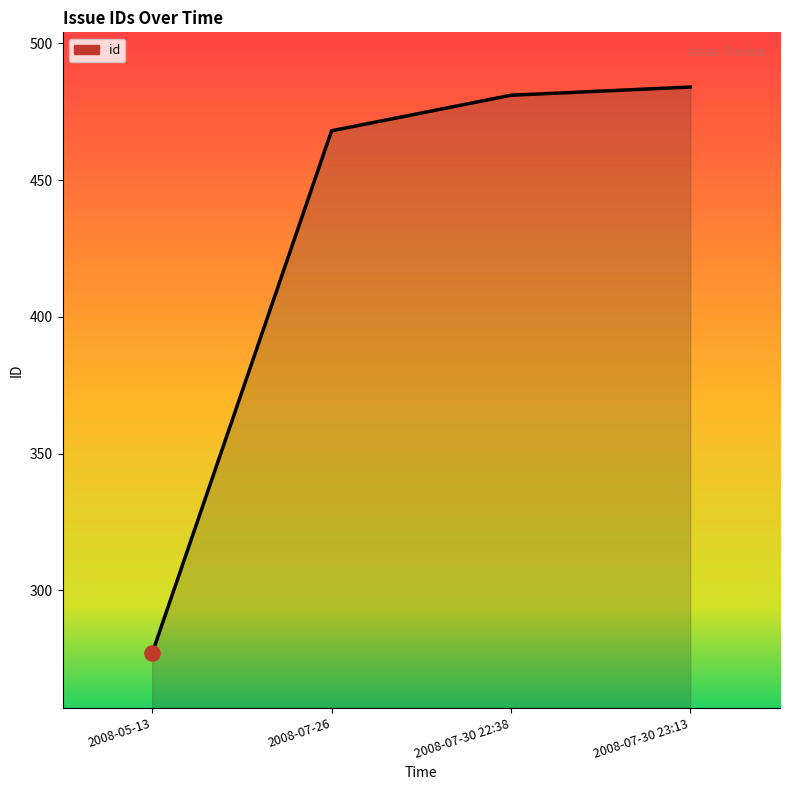

What is the ratio of the value at 2008-07-30 22:38 to the value at 2008-05-13?

1.7